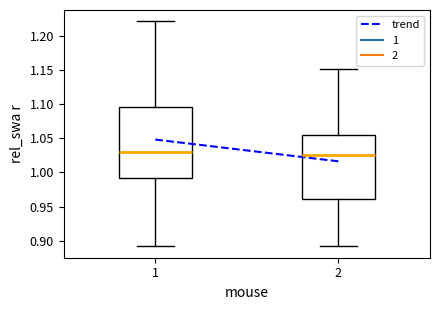

Reading left to right, read every box against the y-axis: the position of its median line, the range the box covers, and the ends of its whiskers. The values are not printed on the chart, so give them approximately, as read against the axis.

1: median 1.030, box 0.990 to 1.095, whiskers 0.895 to 1.220
2: median 1.025, box 0.960 to 1.055, whiskers 0.890 to 1.150